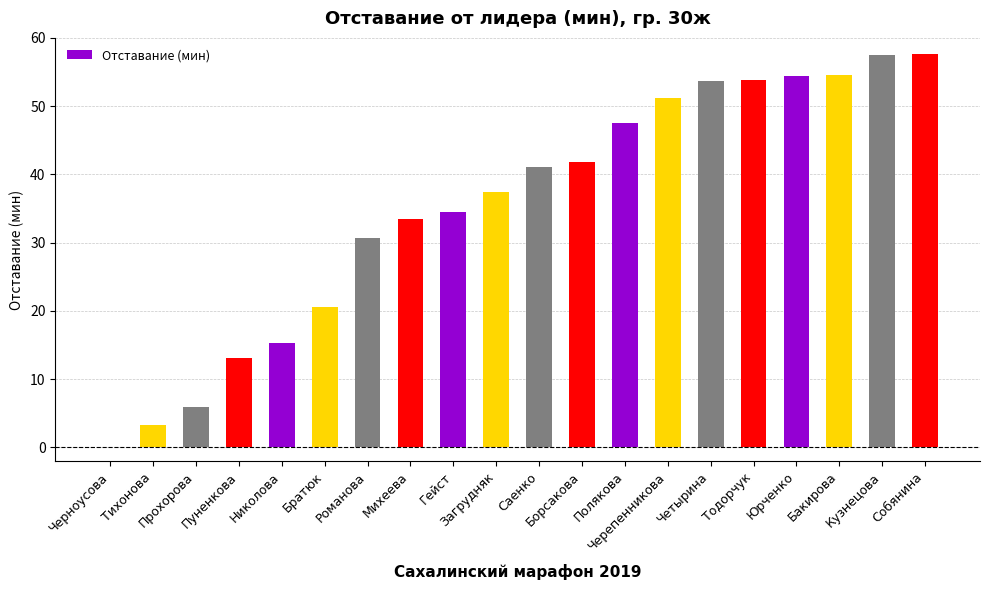

What is the greatest value displayed?

57.6